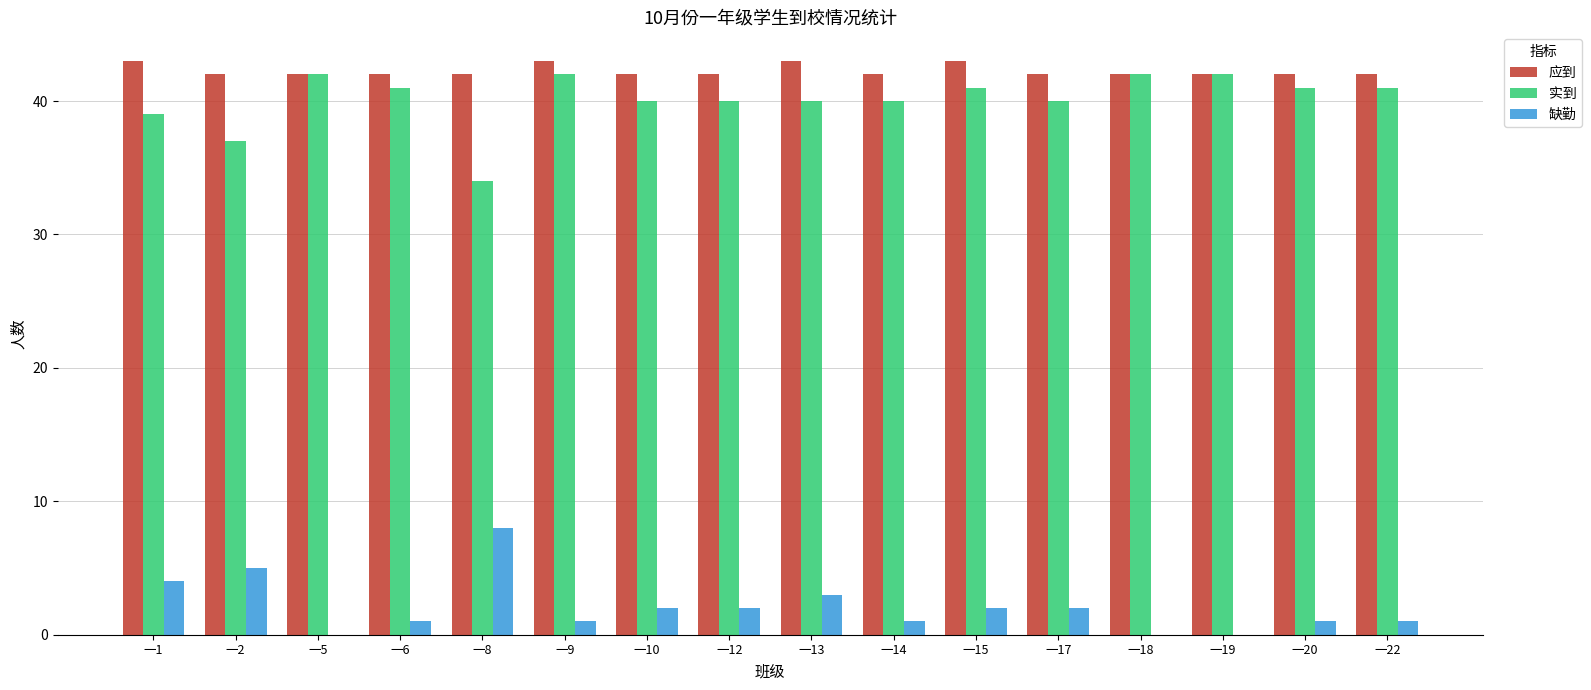

What is the approximate value of 应到 at 一14?

42